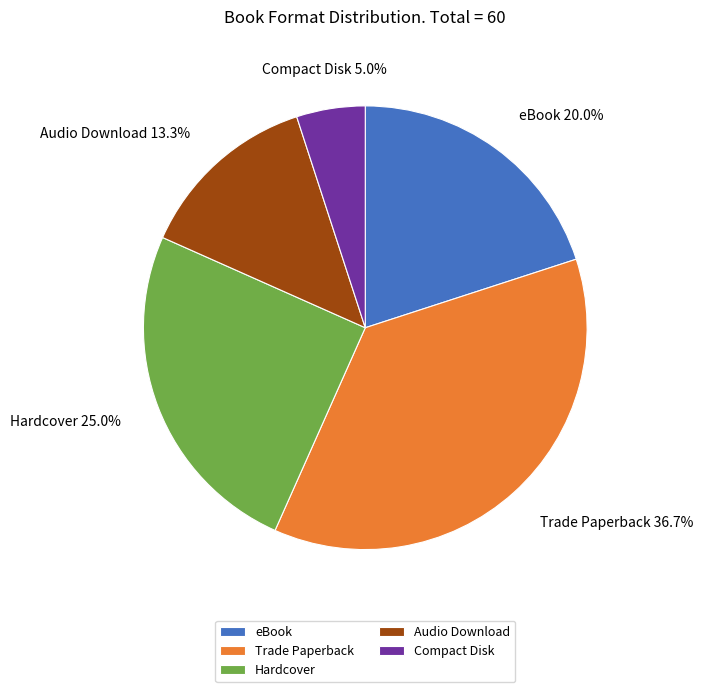

What is the ratio of the value at Trade Paperback to the value at Compact Disk?

7.3